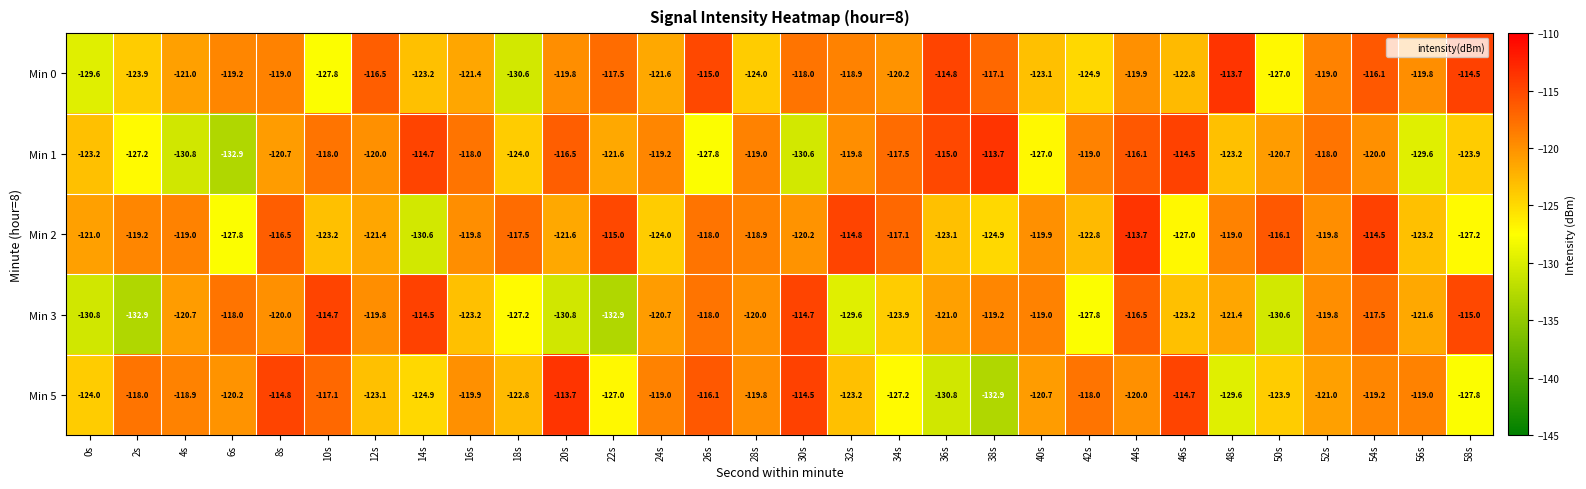

What is the approximate value of Min 5 at 34s?

-127.2